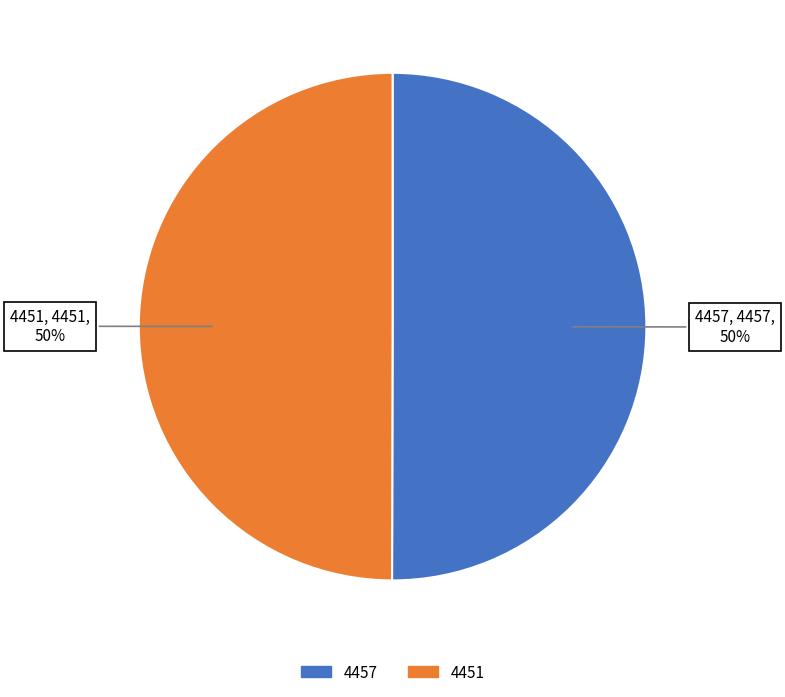

Approximately how many times larger is the value at 4457 compared to 4451?

1.0